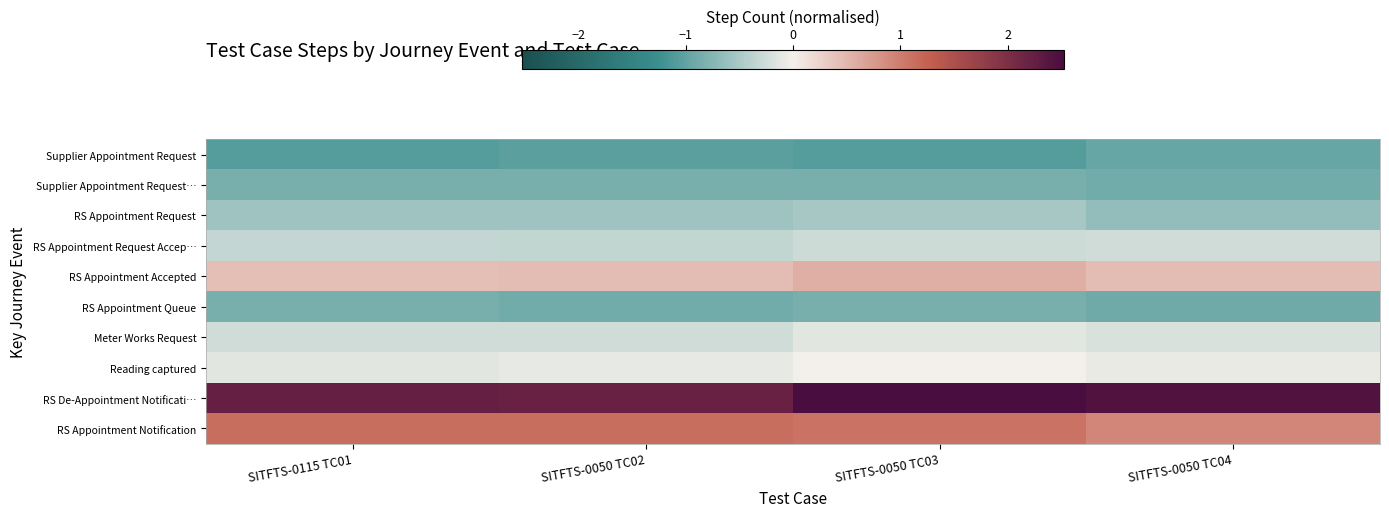

What is the difference between the highest and lowest values at SITFTS-0050 TC03?

3.6